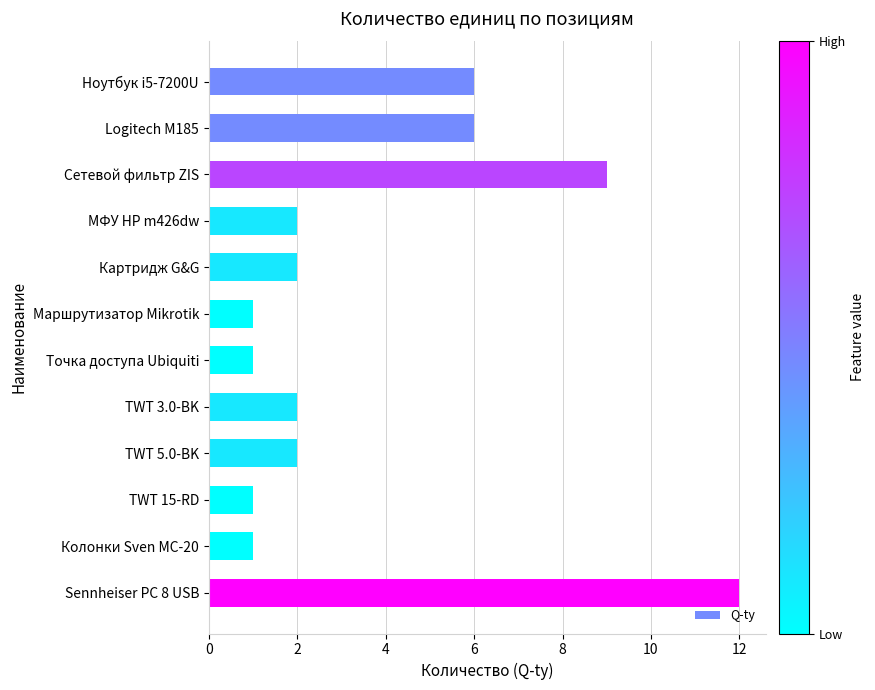

What is the ratio of the value at Ноутбук i5-7200U to the value at Колонки Sven MC-20?

6.0